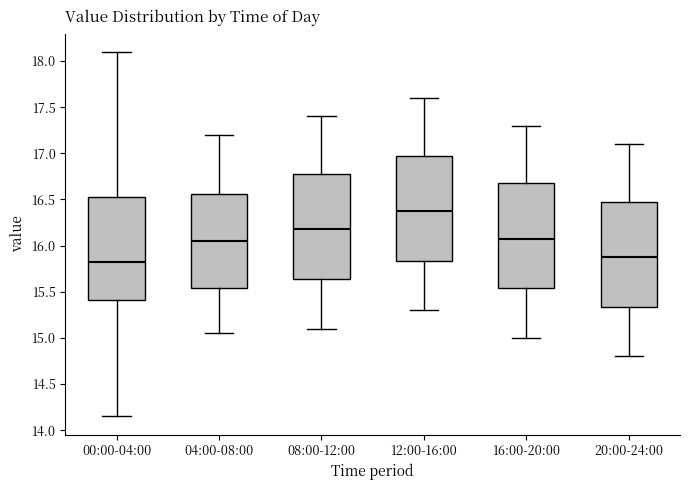

Where does the lower whisker of the box for 08:00-12:00 end on the y-axis? The values are not printed on the chart, so give them approximately, as read against the axis.

15.10